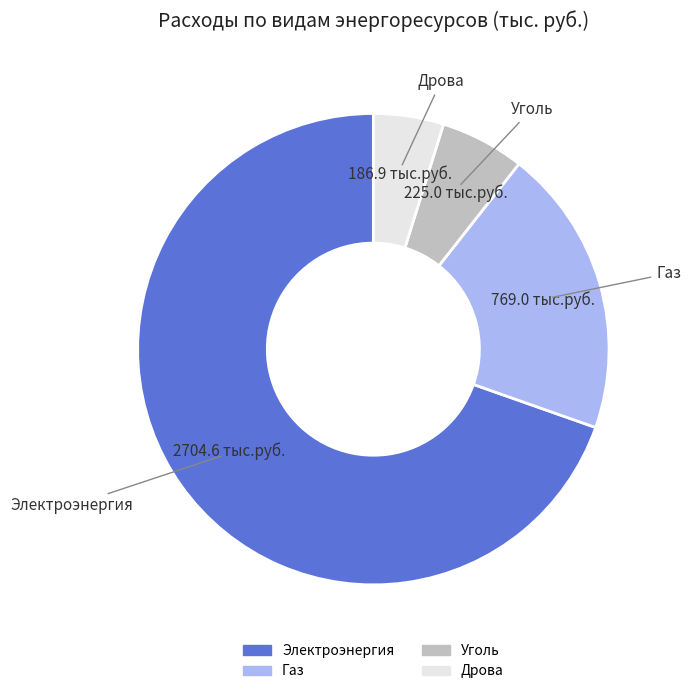

What is the majority slice?

Электроэнергия